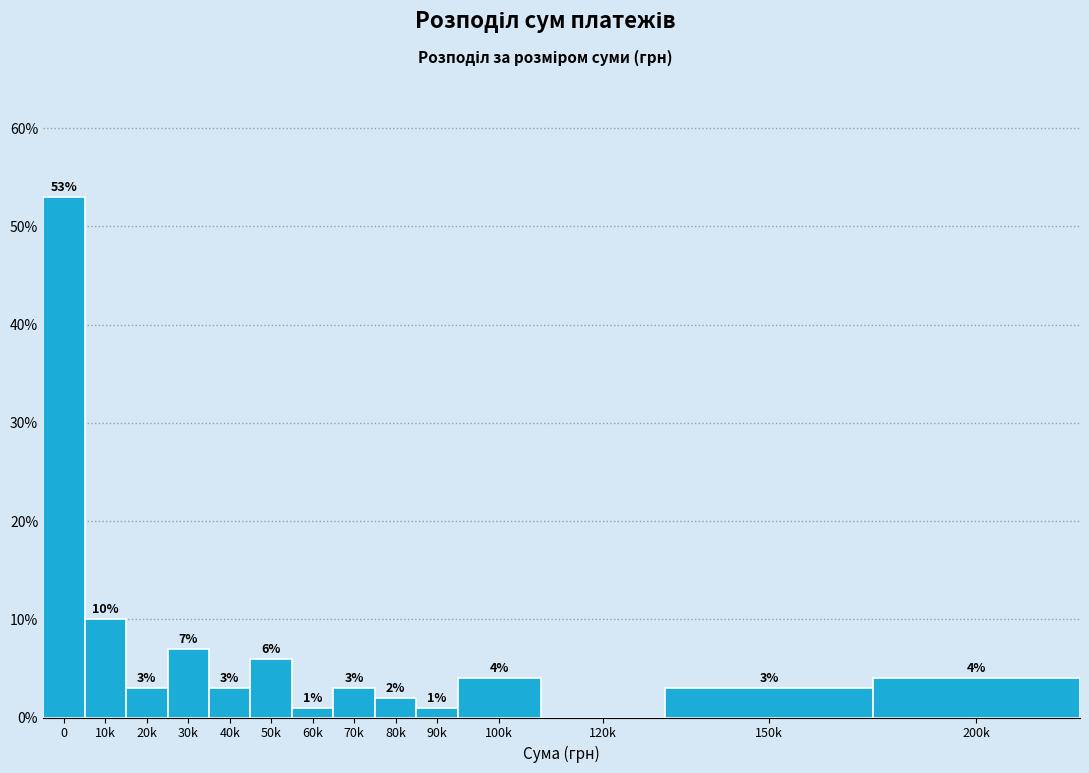

Reading left to right, list all the values displayed in this chart.

0=53.0	10k=10.0	20k=3.0	30k=7.0	40k=3.0	50k=6.0	60k=1.0	70k=3.0	80k=2.0	90k=1.0	100k=4.0	120k=0.0	150k=3.0	200k=4.0